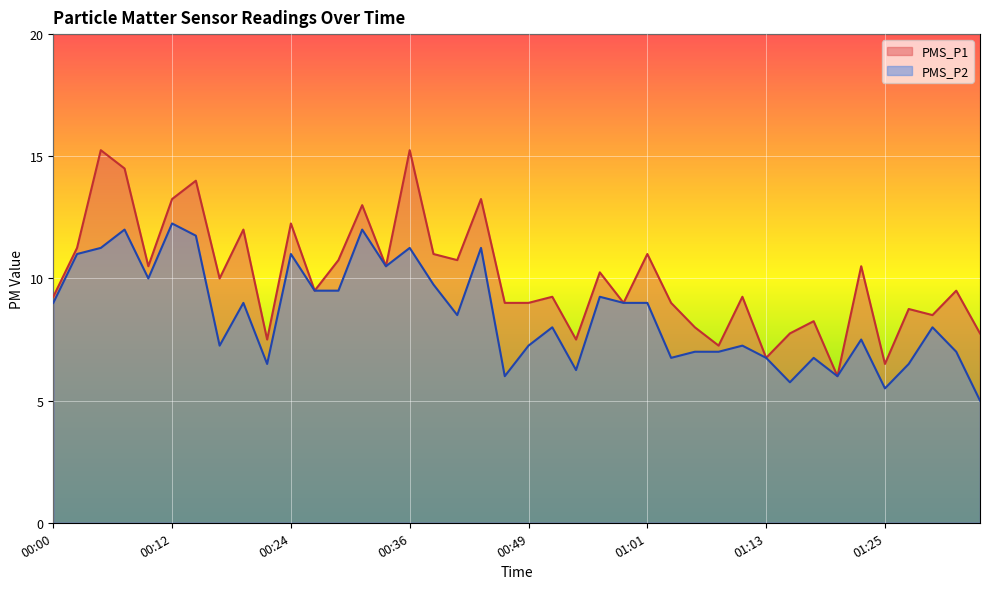

What is the difference between the maximum and second lowest values in the PMS_P2 series?

6.8